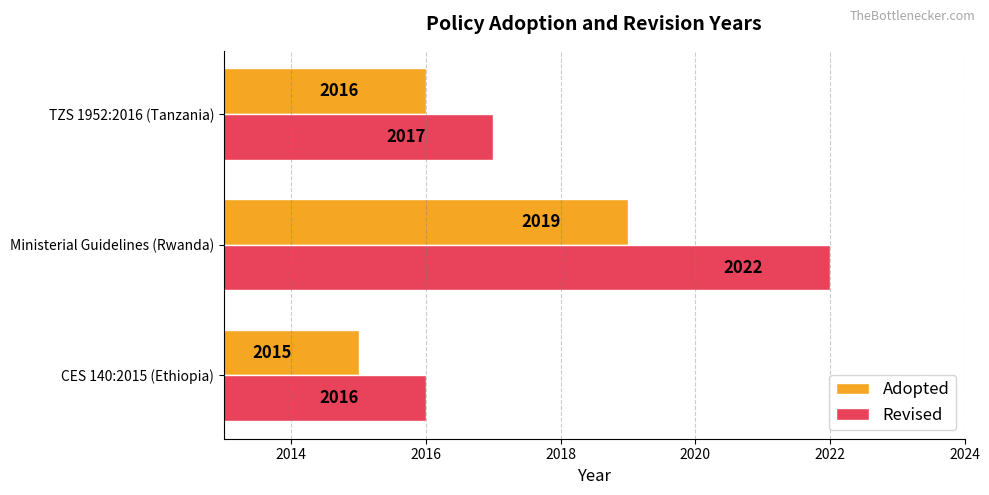

What is the difference between the maximum and minimum values in the Adopted series?

4